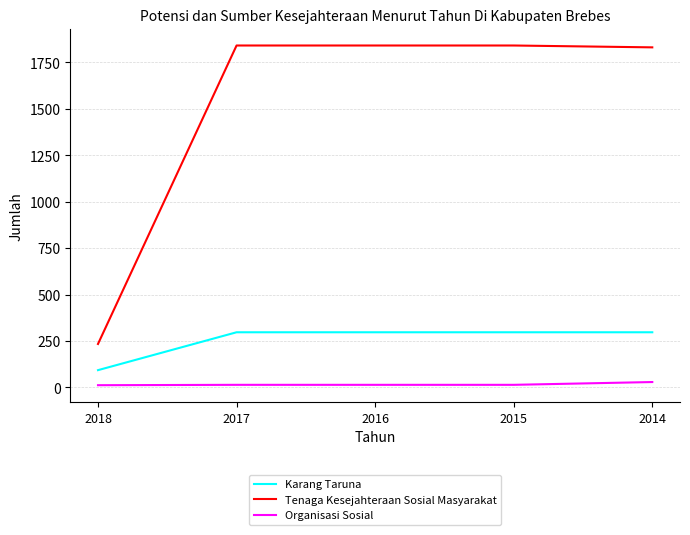

Rank the series by their average value, from lowest to highest.

Organisasi Sosial, Karang Taruna, Tenaga Kesejahteraan Sosial Masyarakat